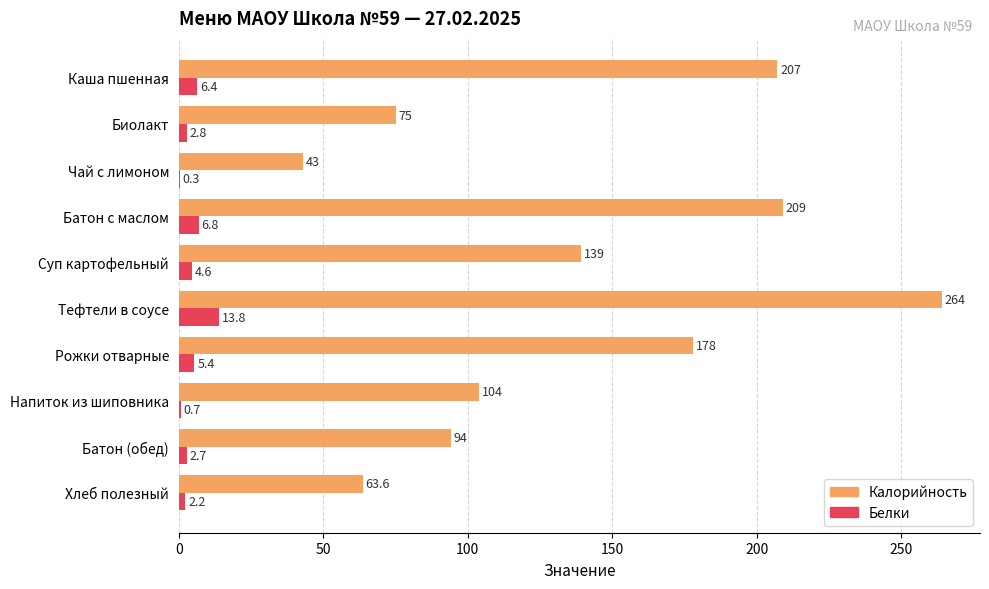

Is the value of Калорийность at Напиток из шиповника greater than the value of Белки at Рожки отварные?

Yes